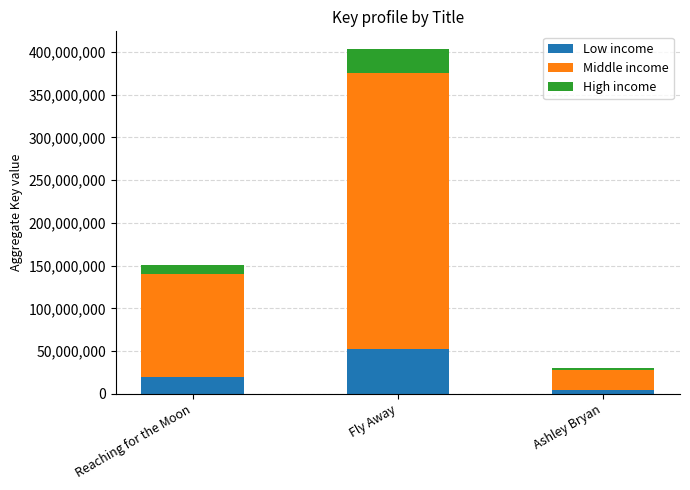

What is the sum of all Low income values?

76040500